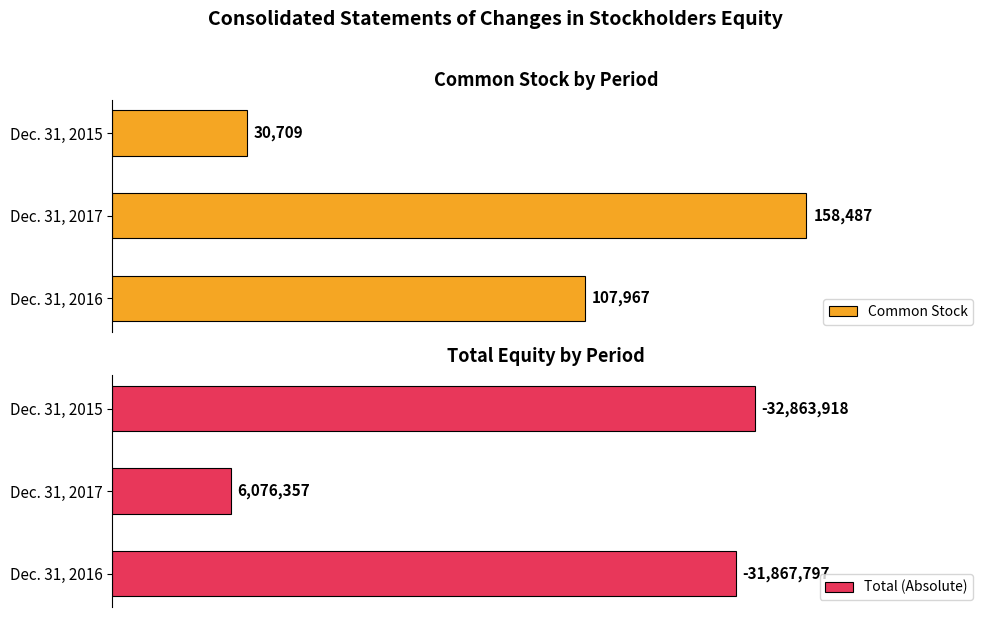

How many bars are there in each group?

2